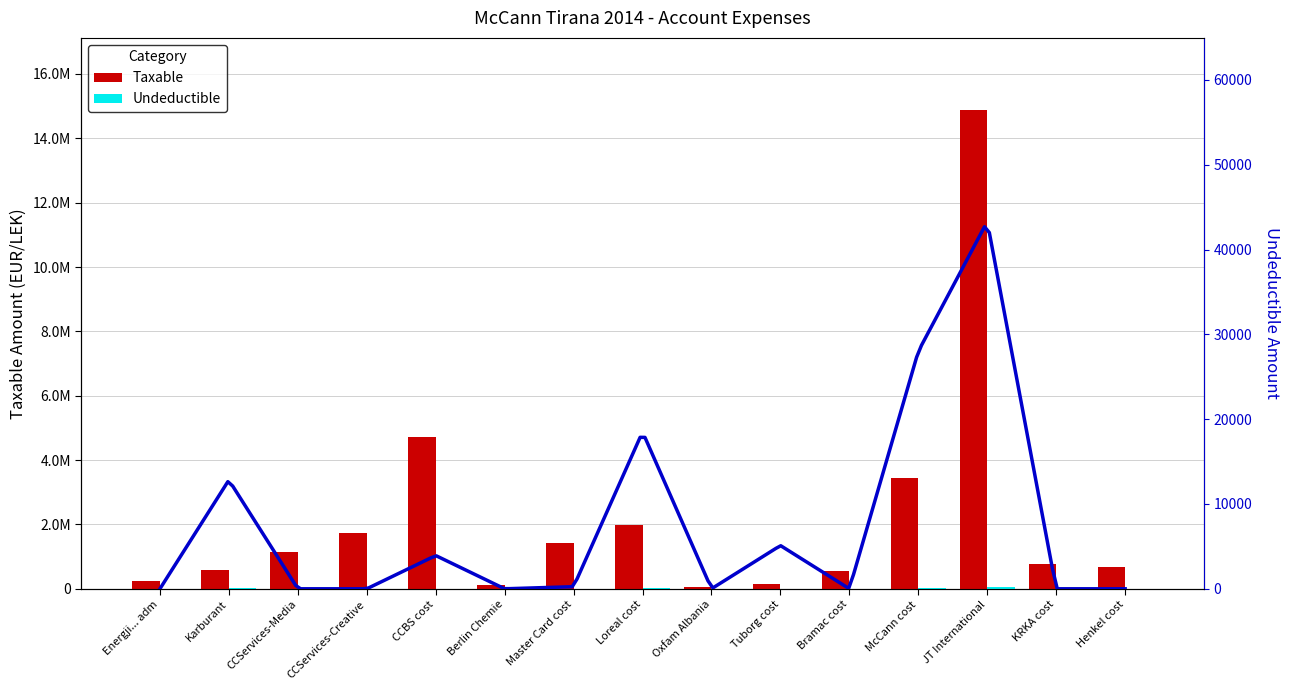

Rank the series by their maximum value, from highest to lowest.

Taxable, Undeductible